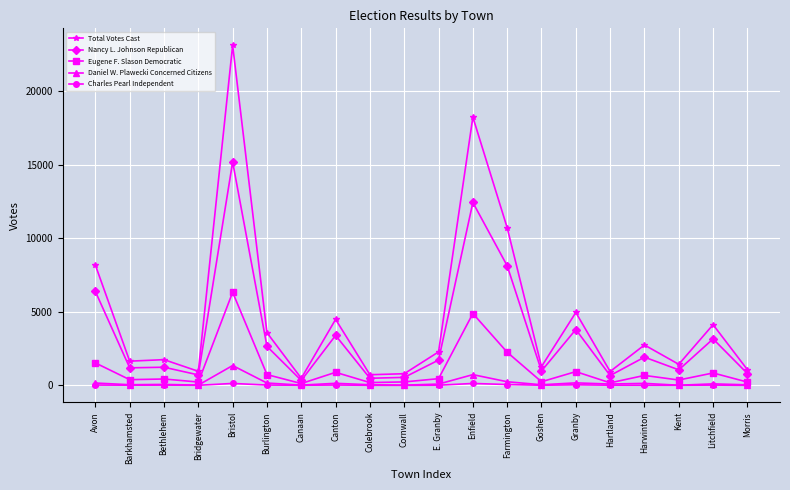

Where does the Total Votes Cast series first go above 2272?

Avon